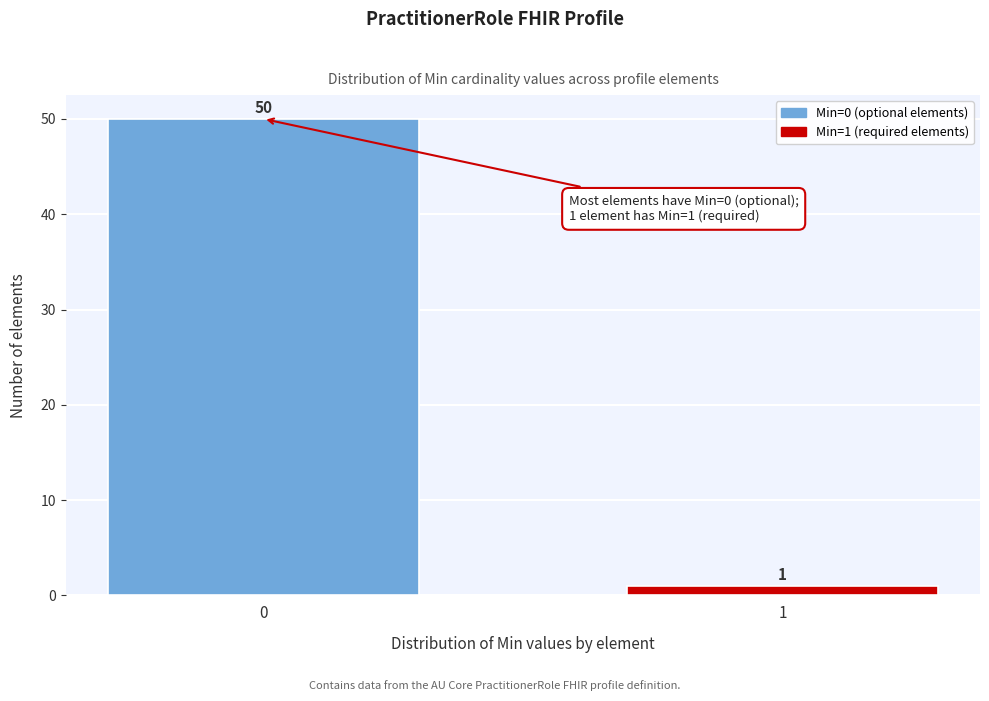

Reading right to left, what are all the values shown in this chart?

1=1	0=50